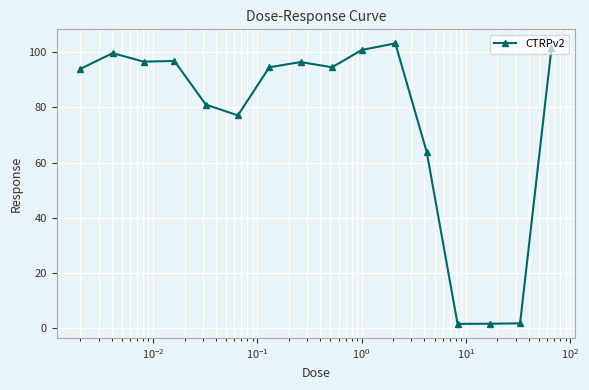

Does the chart display data point markers on the line(s)?

Yes